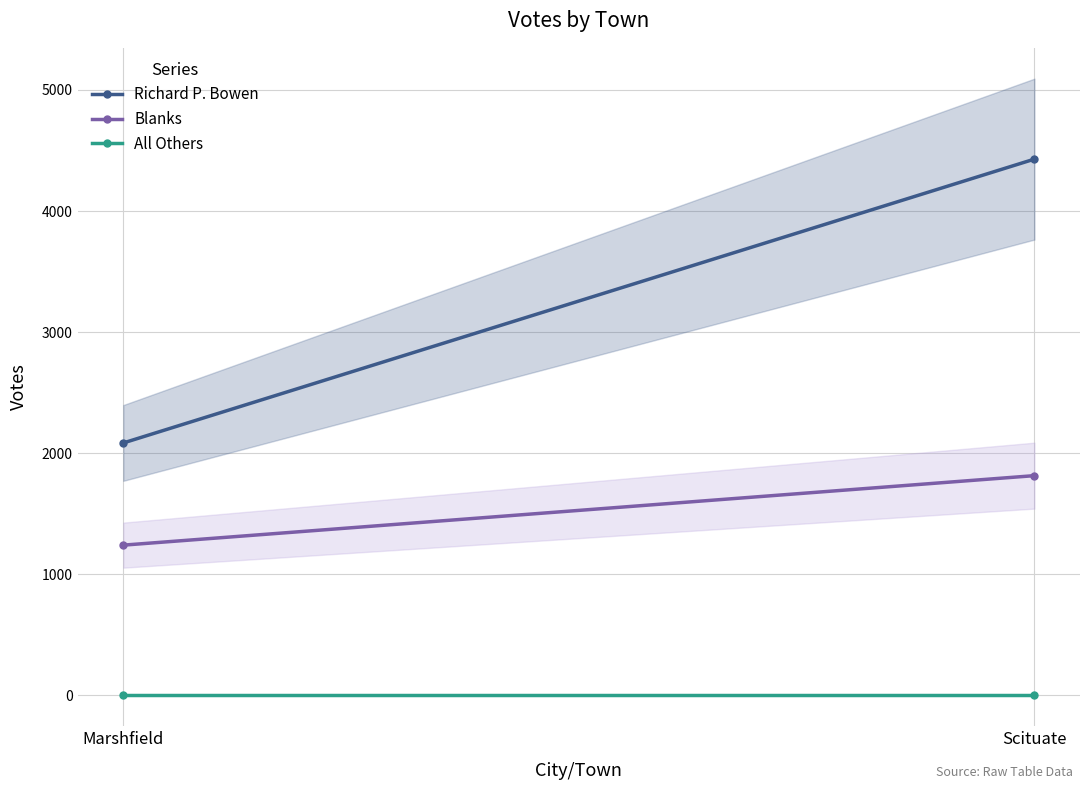

Rank the categories by Blanks value from lowest to highest.

Marshfield, Scituate